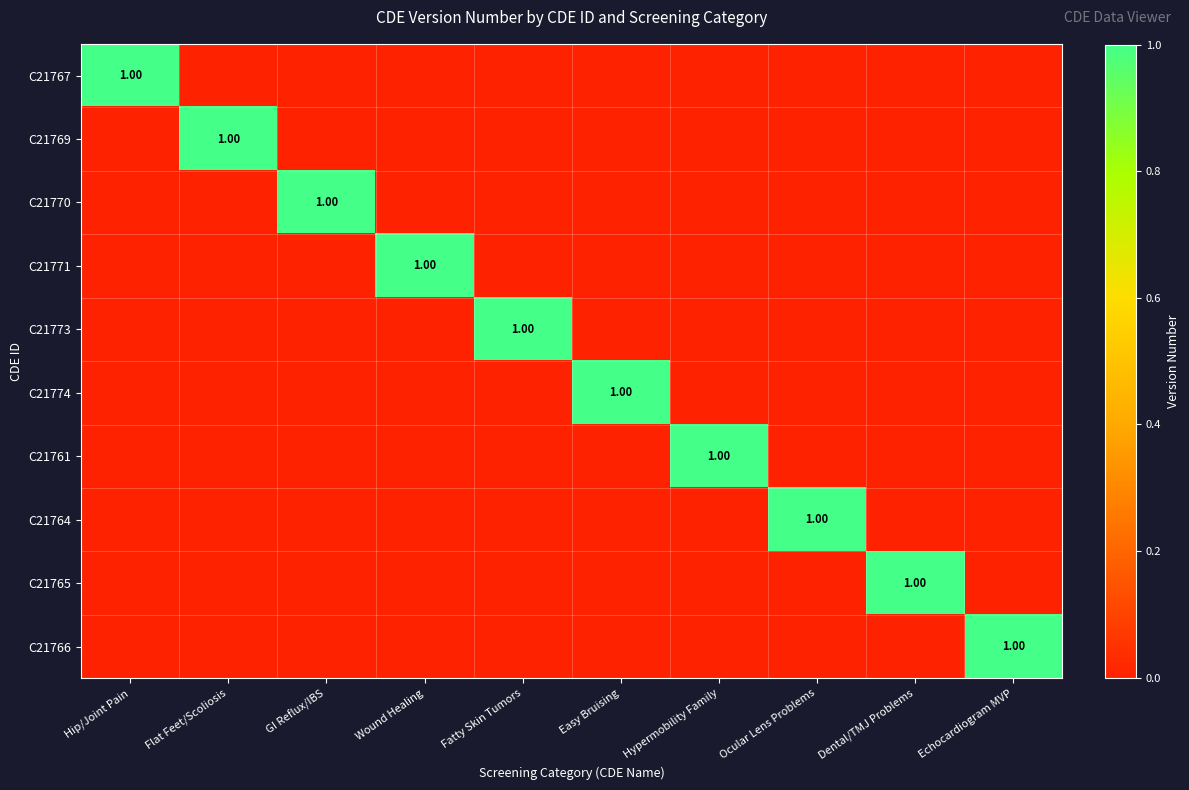

What is the sum of all C21766 values?

1